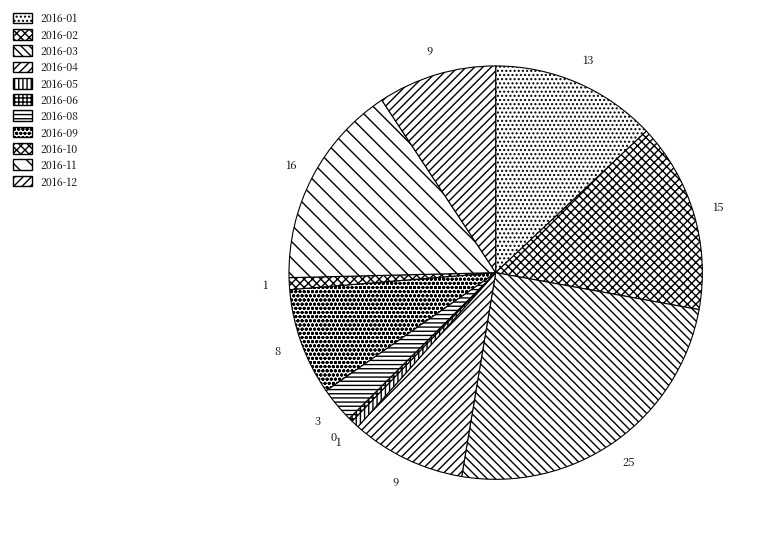

Count the number of slices in the pie.

11